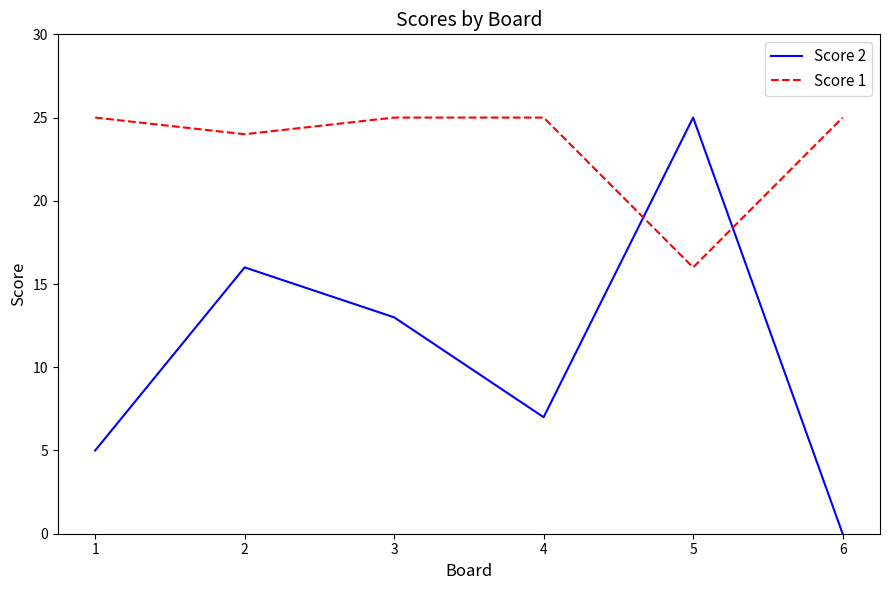

At which label does Score 2 first exceed 13?

2